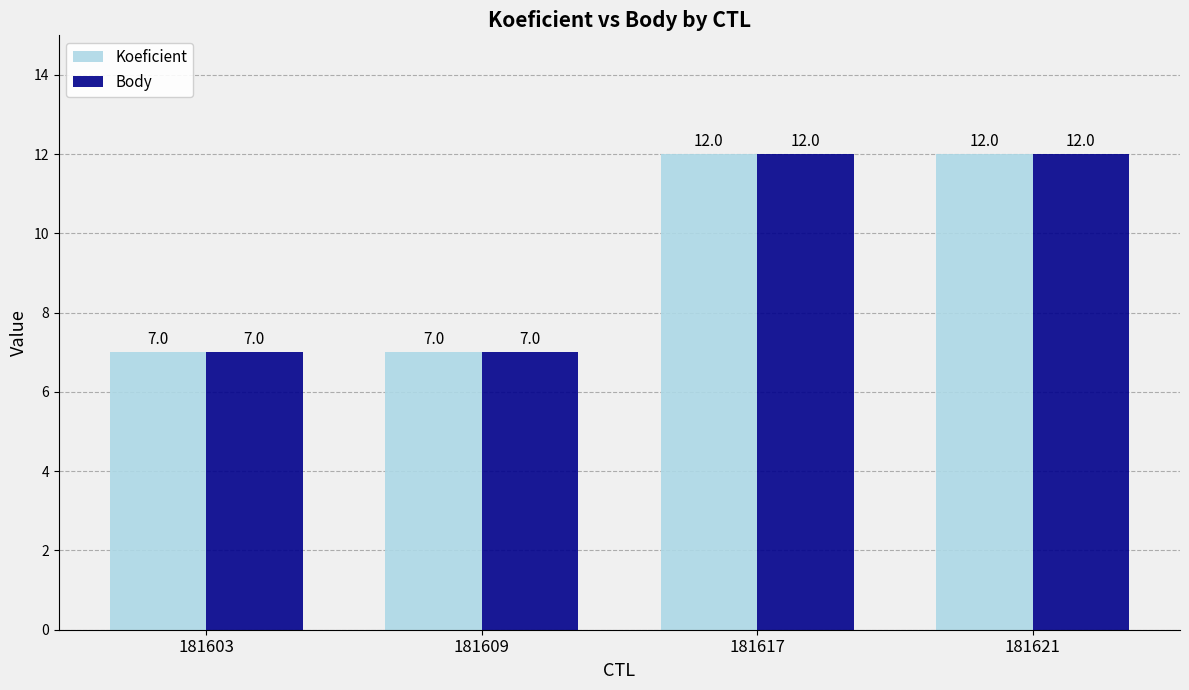

Count the Body values in the range 7 to 12.

4